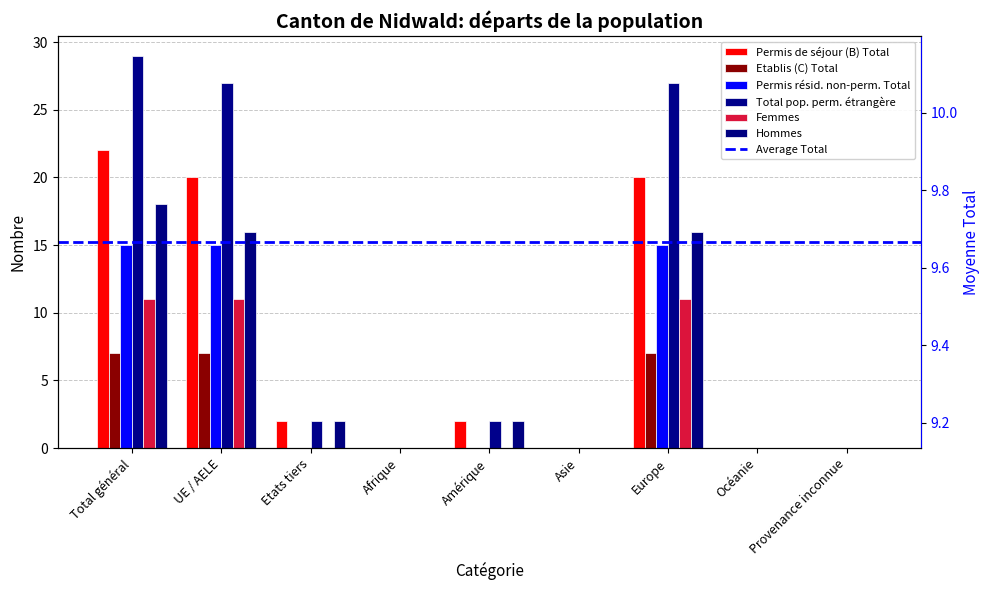

How many data points in Permis de séjour (B) Total are above 2?

3